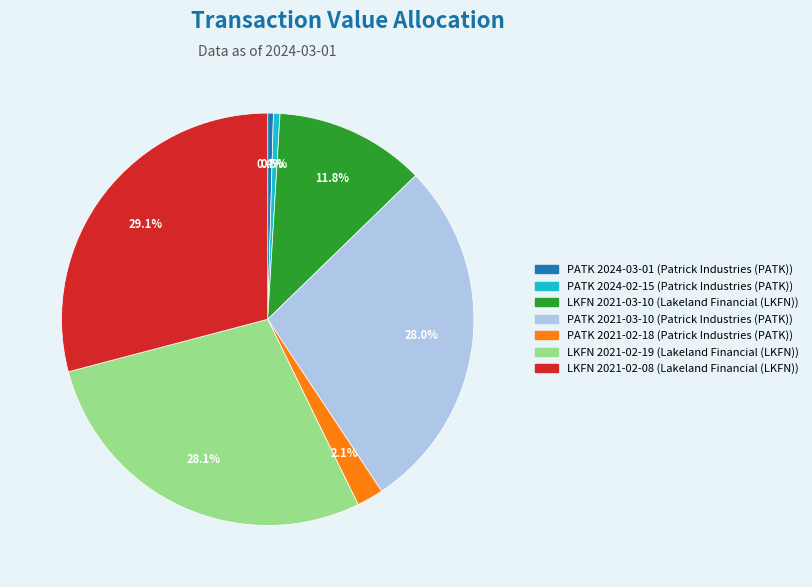

What portion of the pie excludes PATK 2021-02-18?

97.9%